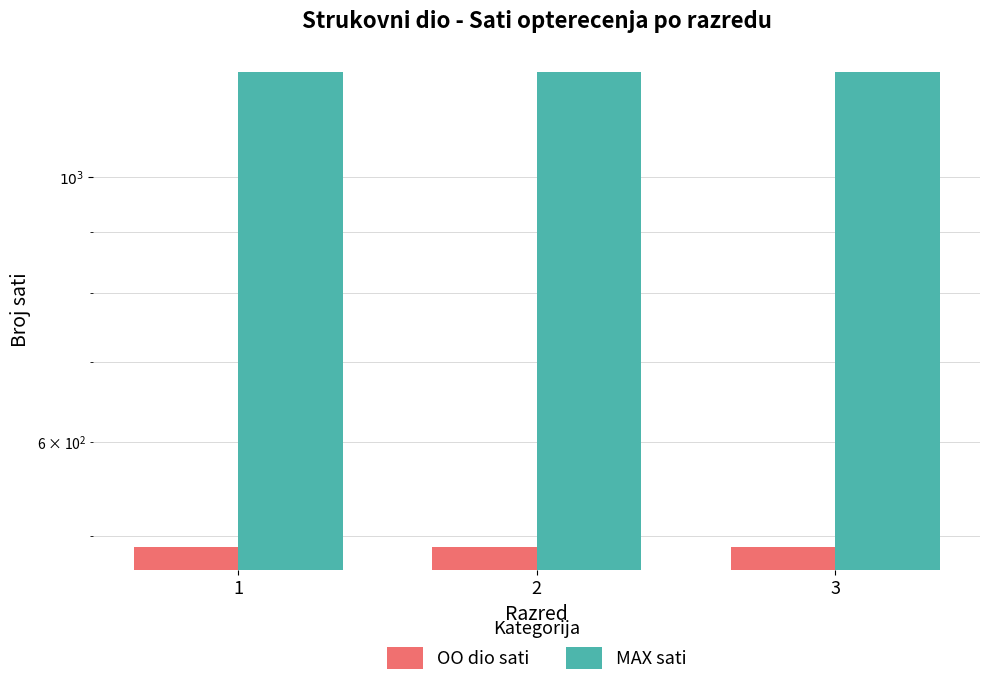

Count the number of data series in this chart.

2